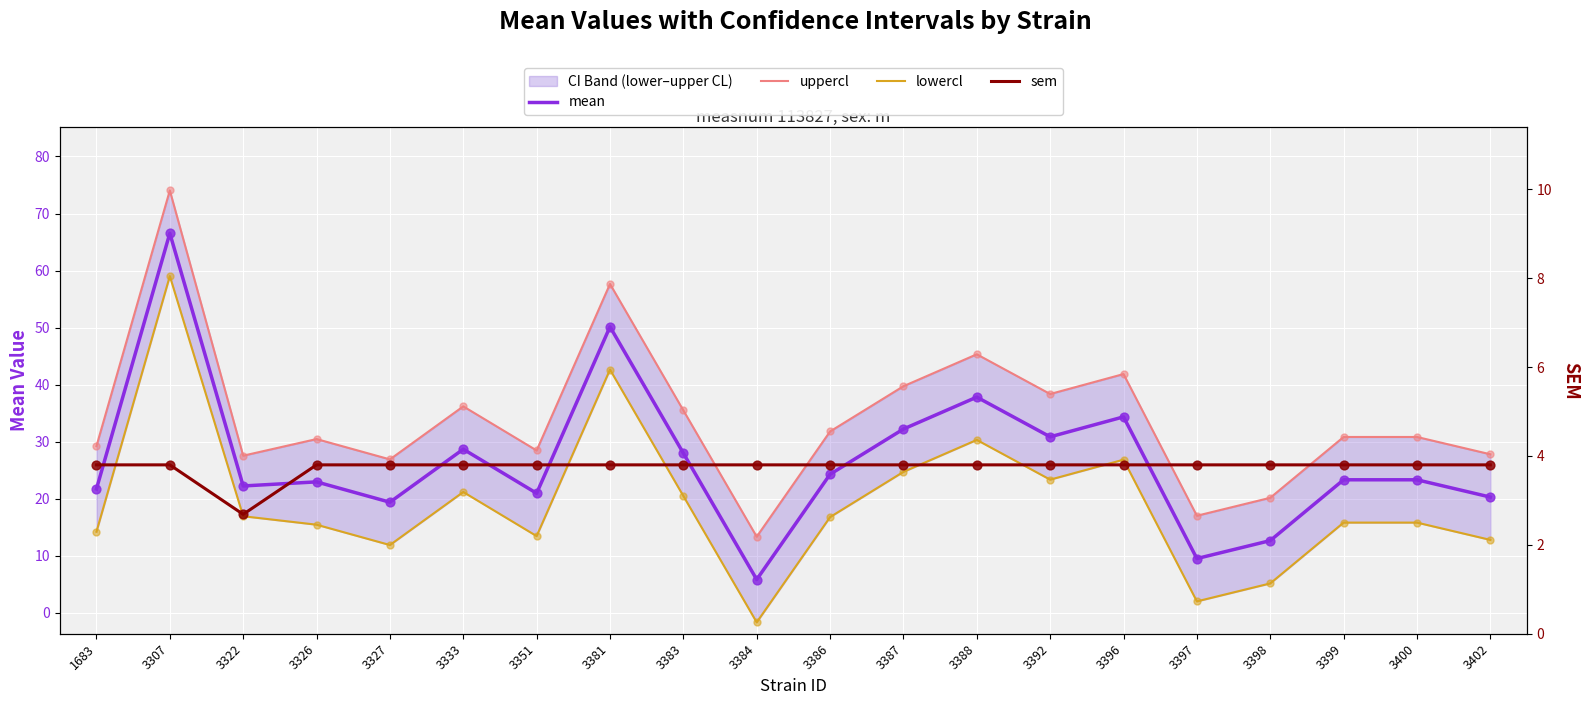

At which category is the sum across all series the highest?

3307